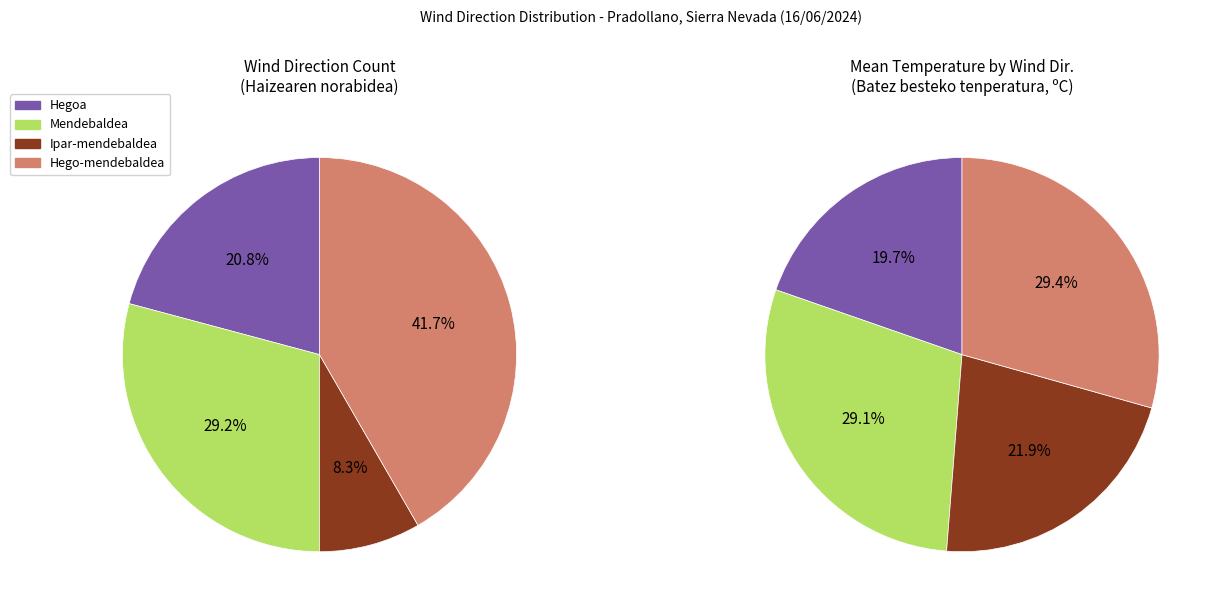

Is it true that Hegoa is 19% of the pie?

False